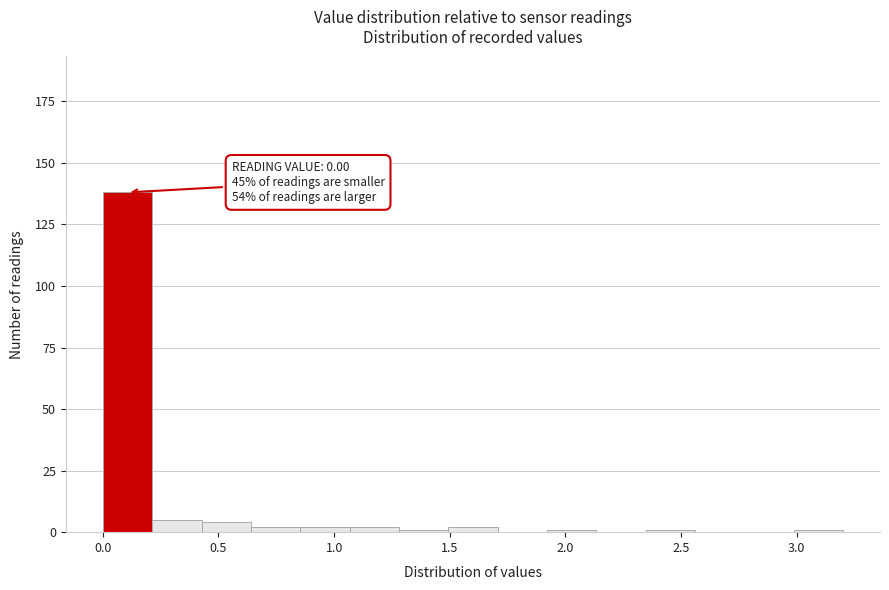

Which range on the x-axis has the tallest bar?

0.00 to 0.20